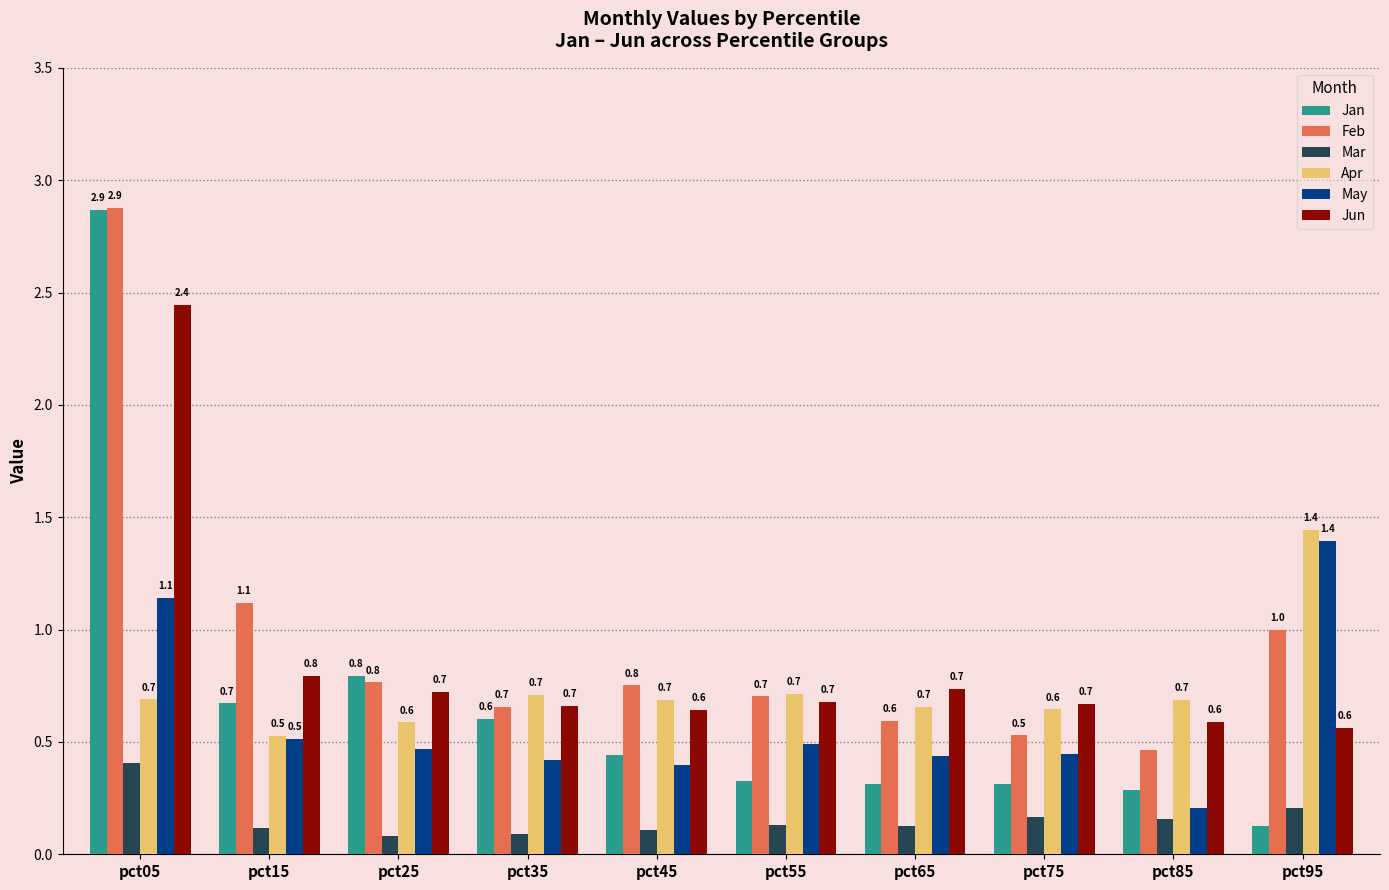

What are all the series names shown in the legend?

Jan, Feb, Mar, Apr, May, Jun